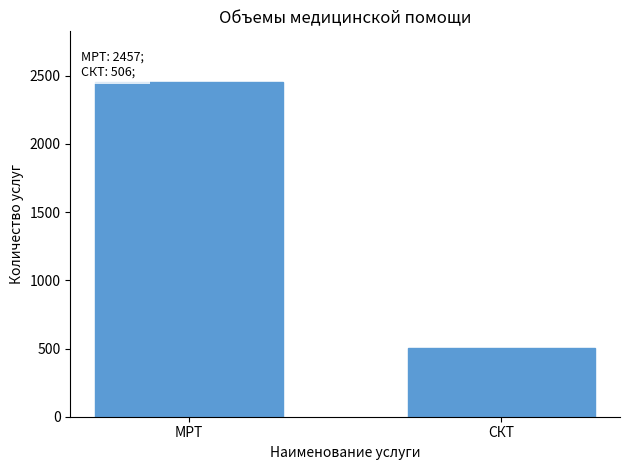

Reading right to left, what are all the values shown in this chart?

506	2457